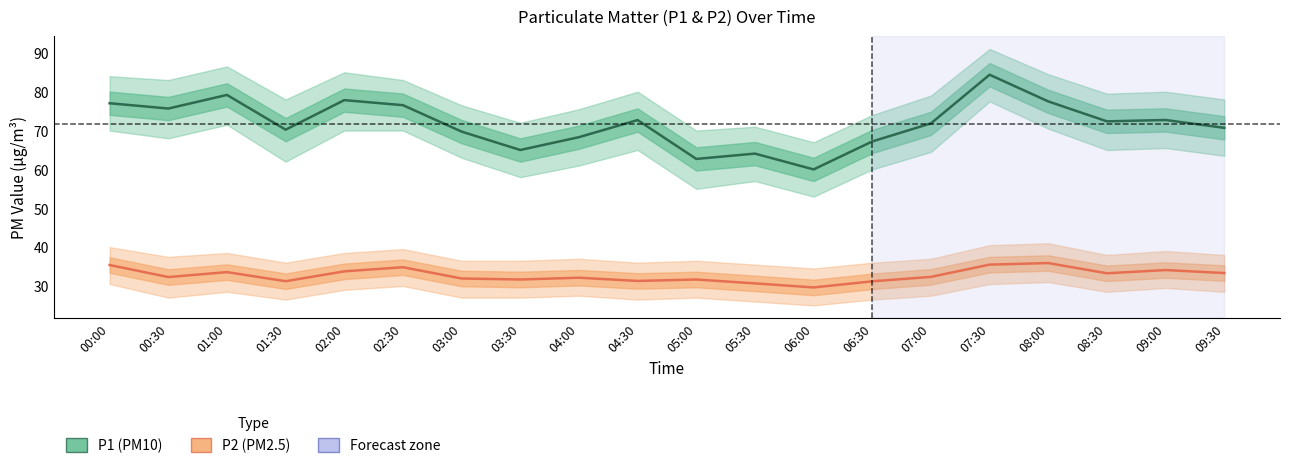

What is the label of the 2nd point from the left?

00:30